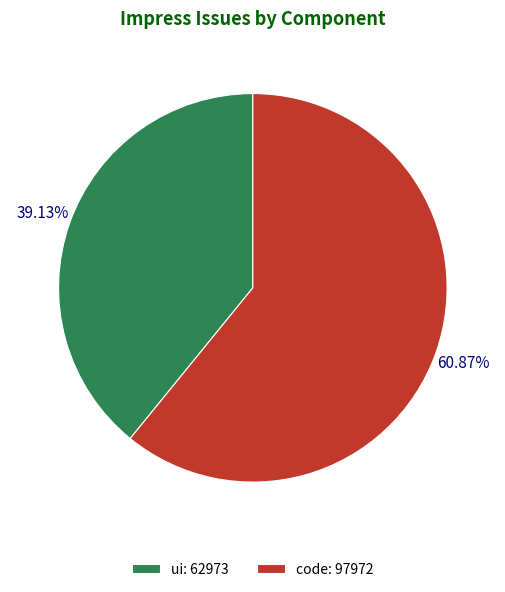

Approximately how many times larger is the value at code: 97972 compared to ui: 62973?

1.6